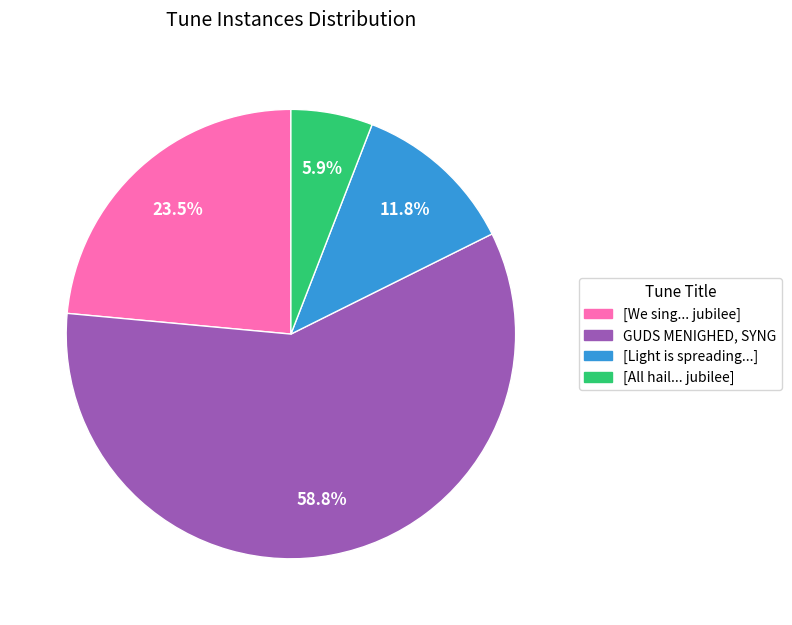

Is there any slice that represents more than half of the pie?

Yes